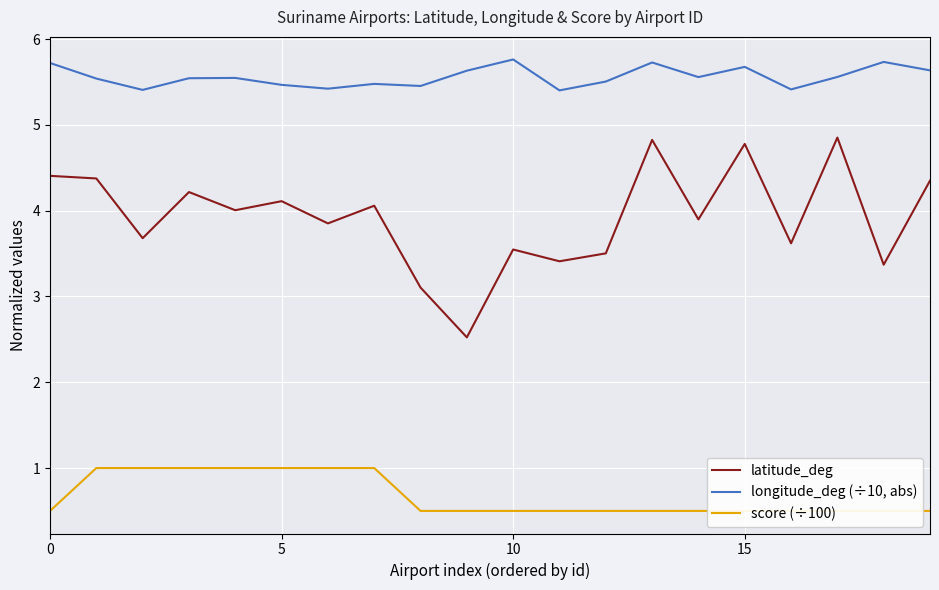

How many categories are shown in the chart?

20